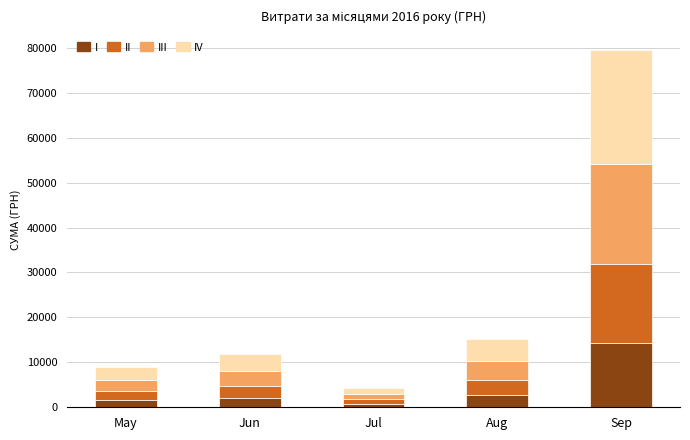

What value does the I series have at Jun?

2127.8